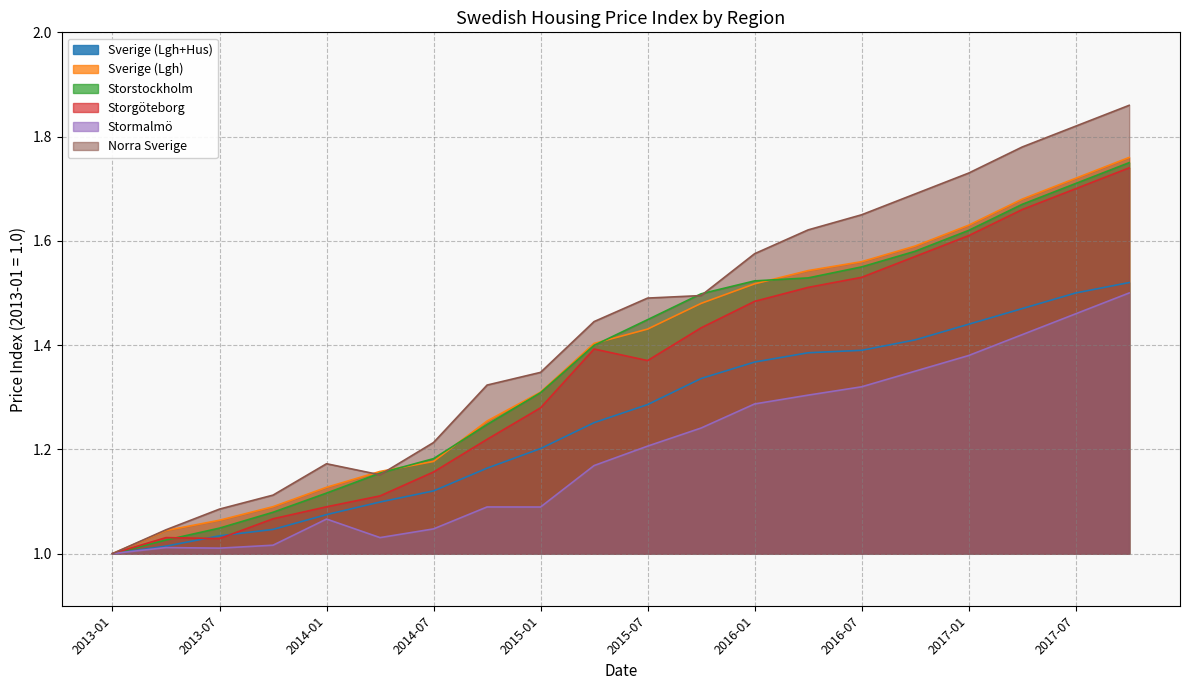

Rank the categories by Storgöteborg value from lowest to highest.

2013-01, 2013-07, 2013-04, 2013-10, 2014-01, 2014-04, 2014-07, 2014-10, 2015-01, 2015-07, 2015-04, 2015-10, 2016-01, 2016-04, 2016-07, 2016-10, 2017-01, 2017-04, 2017-07, 2017-10